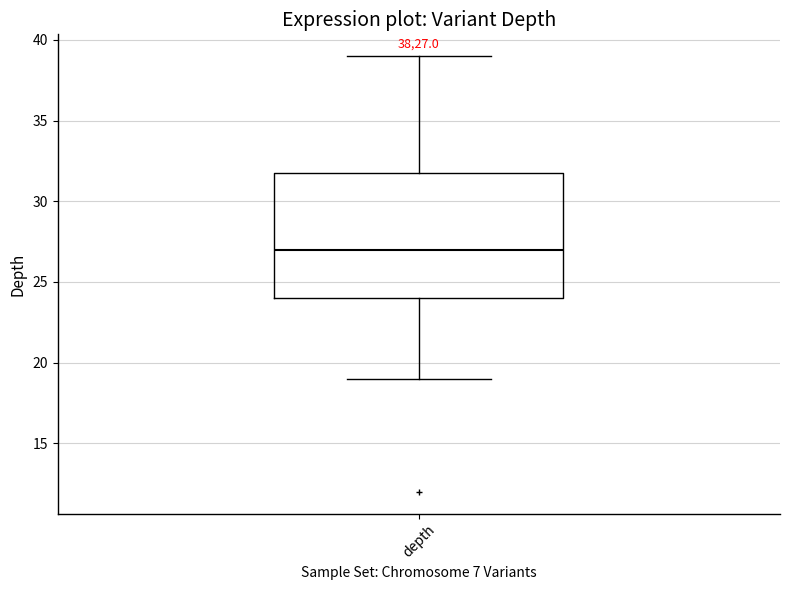

Read this box plot against the y-axis: the position of the median line, the range covered by the box, and the ends of both whiskers. The values are not printed on the chart, so give them approximately, as read against the axis.

median 27, box 24 to 32, whiskers 19 to 39